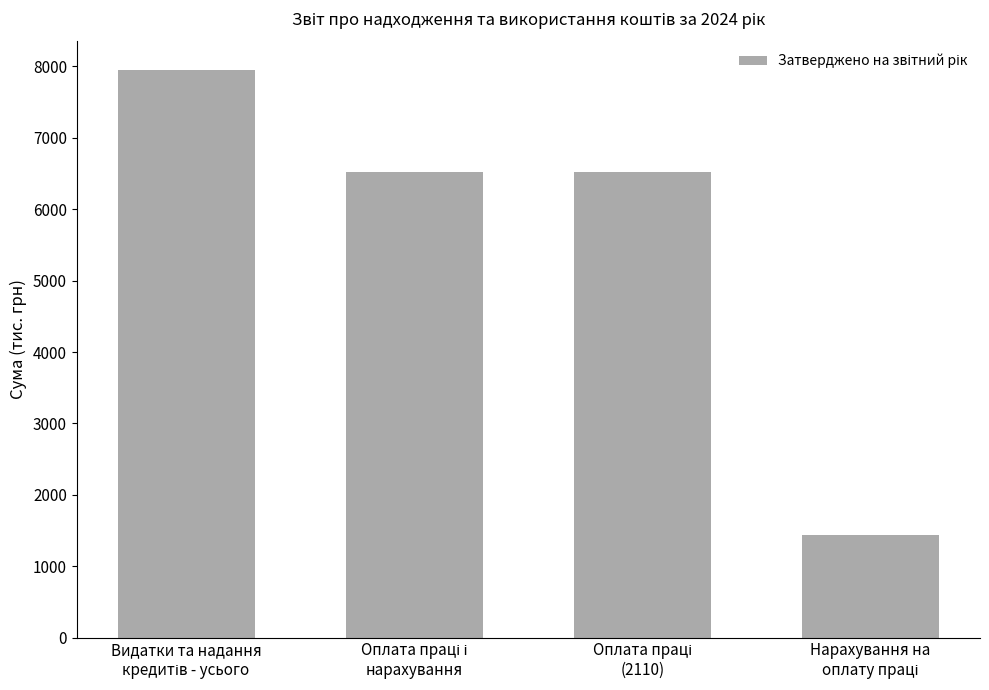

How many bars are there in total?

4